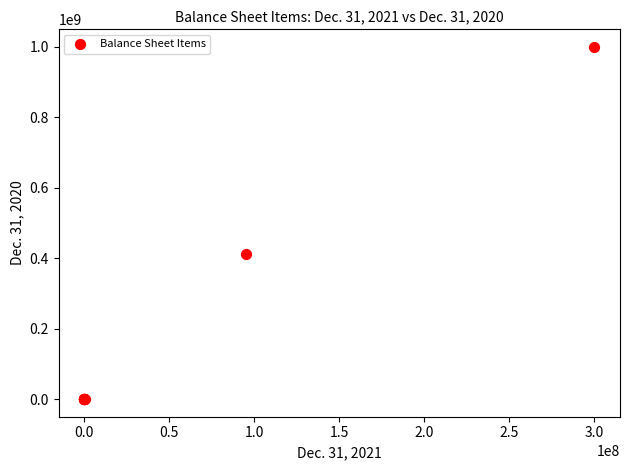

What Y value in the scatter plot is closest to 500000000?

410724962.0